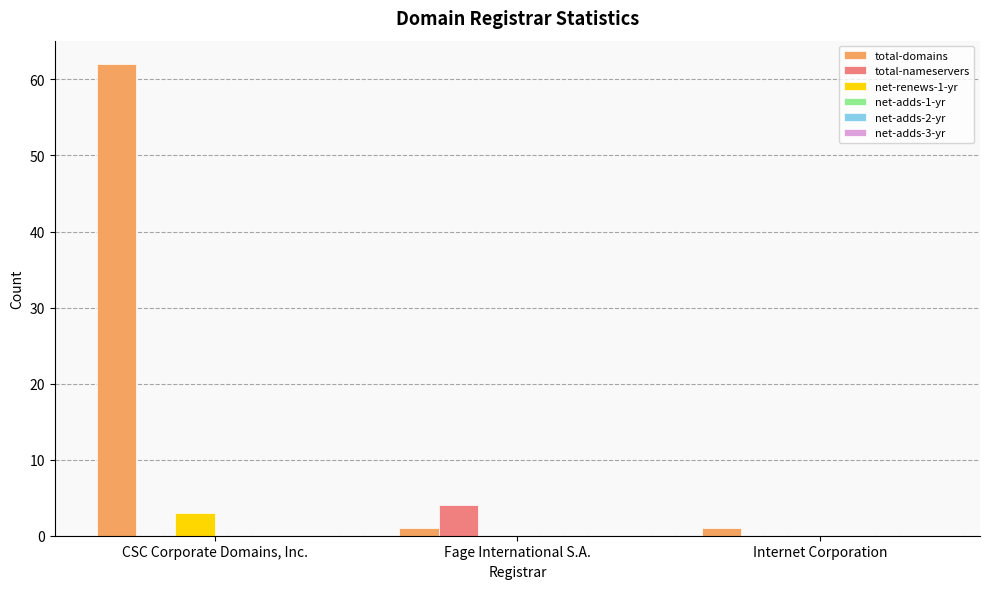

Which series has the largest total across all categories?

total-domains